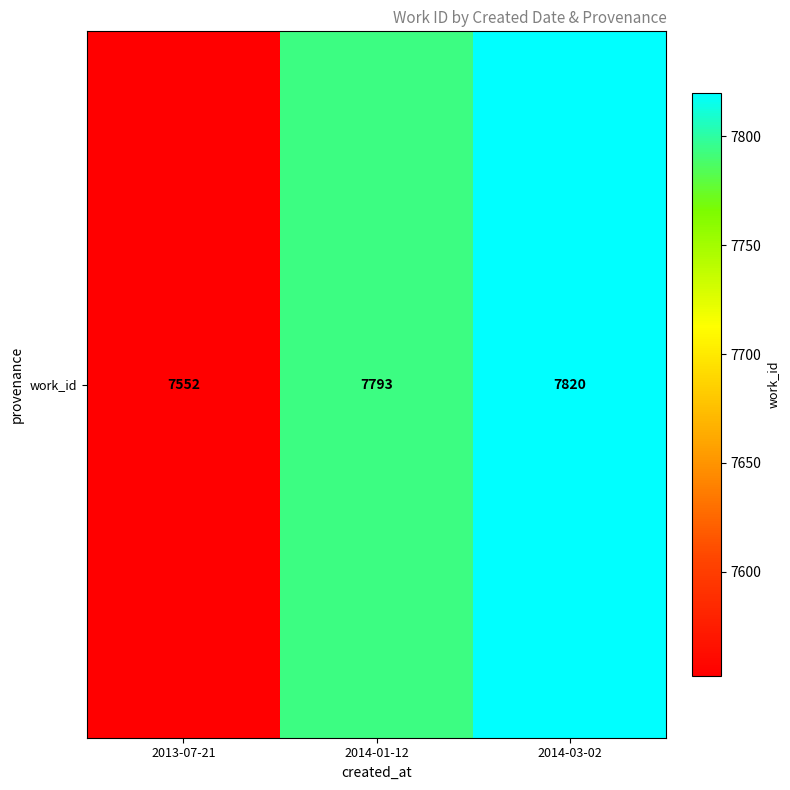

True or false: the data shows 7820 at 2014-03-02.

True